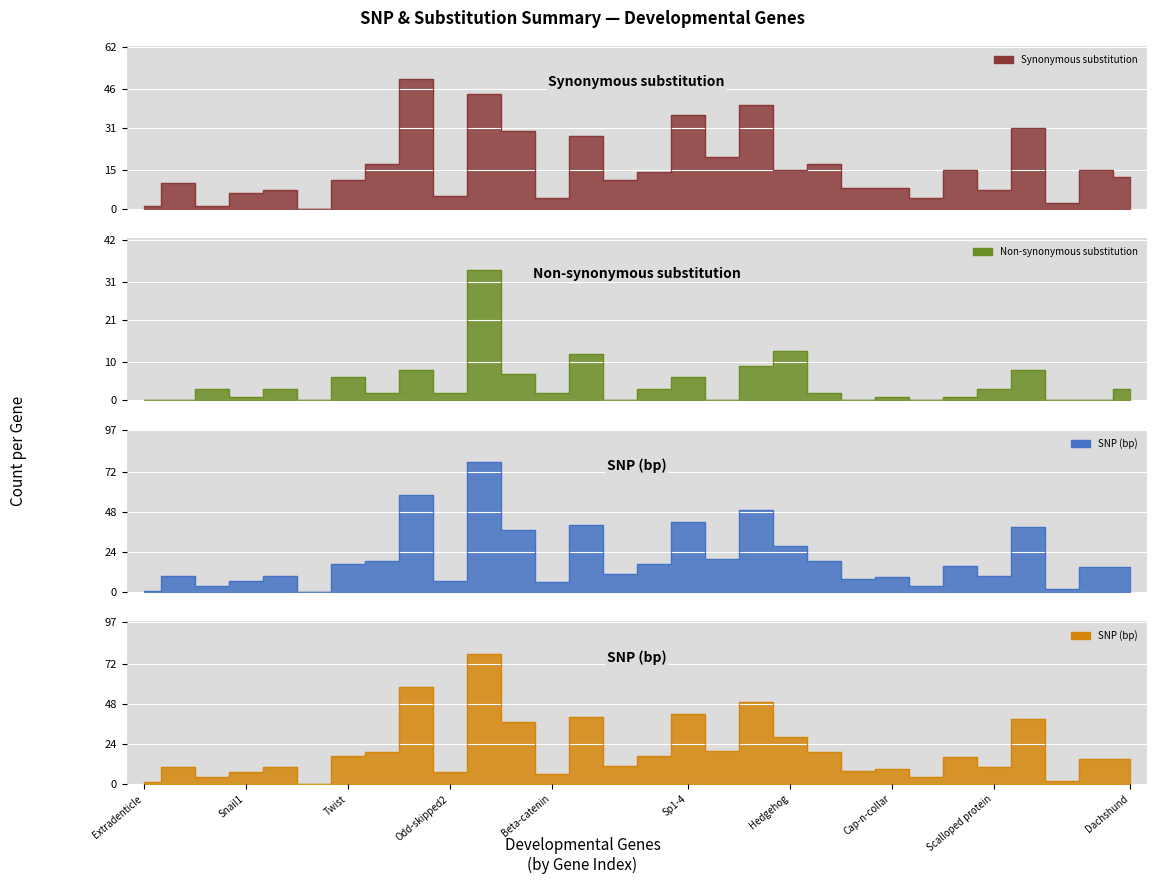

Which has a higher value, Orthodenticle or Notch?

Notch